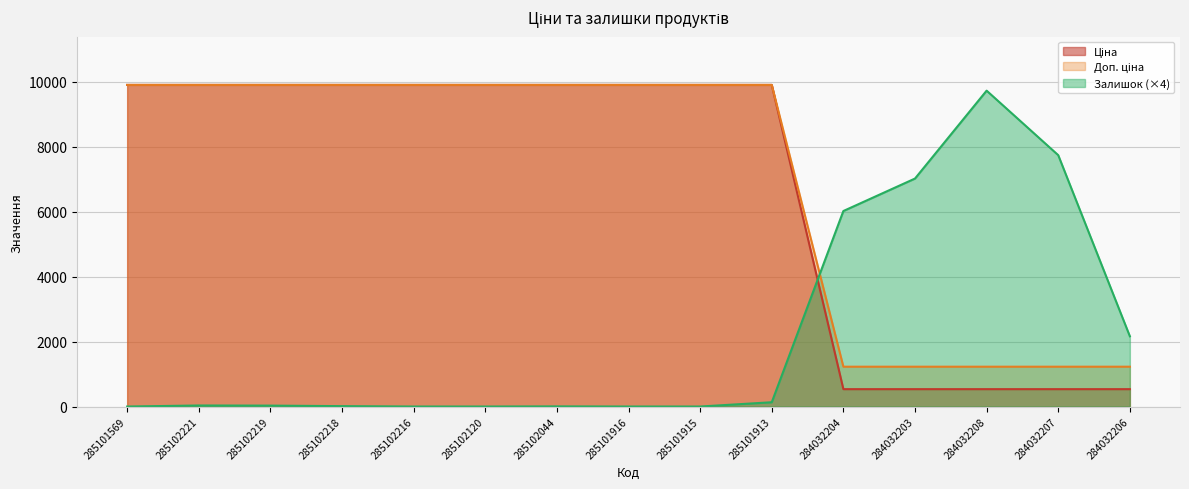

What is the value of the Доп. ціна point at the 2nd from the left?

9908.5